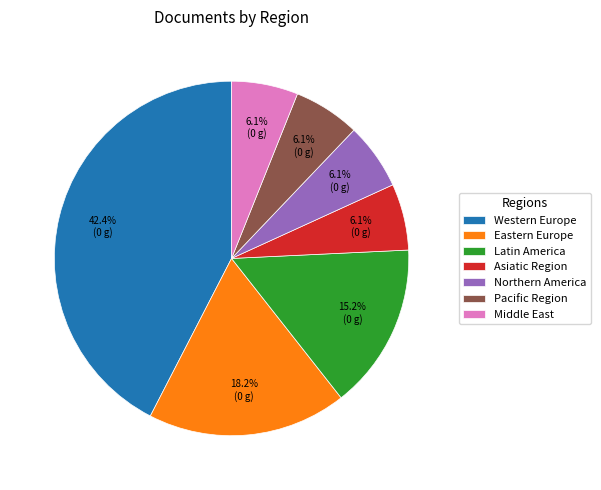

Is the sum of Eastern Europe and Western Europe greater than half?

Yes